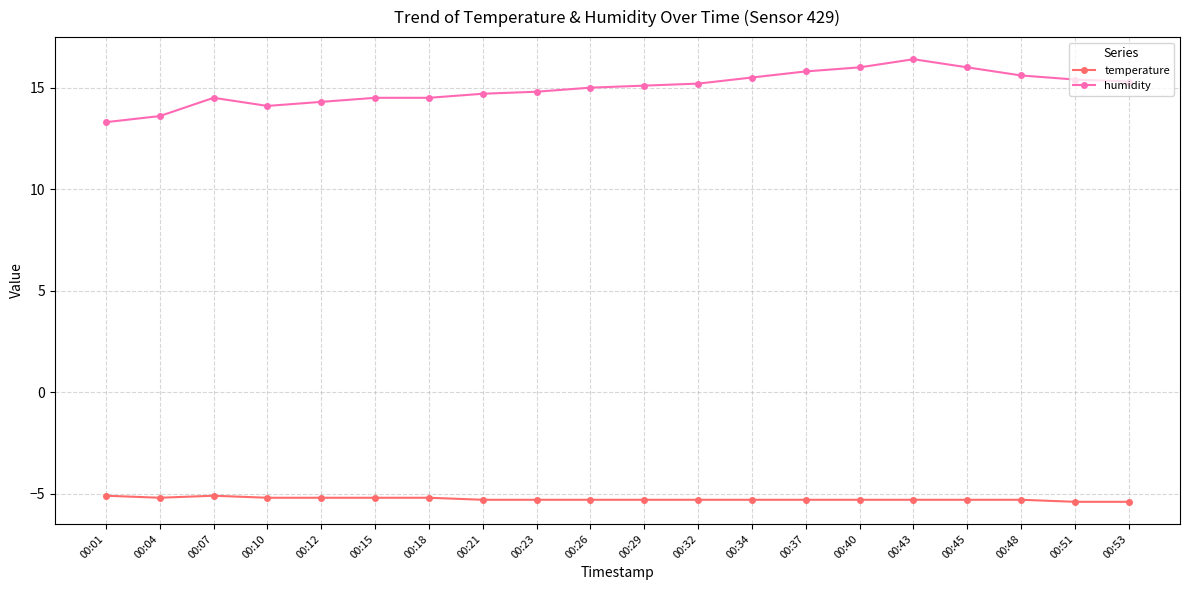

Does the chart display data point markers on the line(s)?

Yes